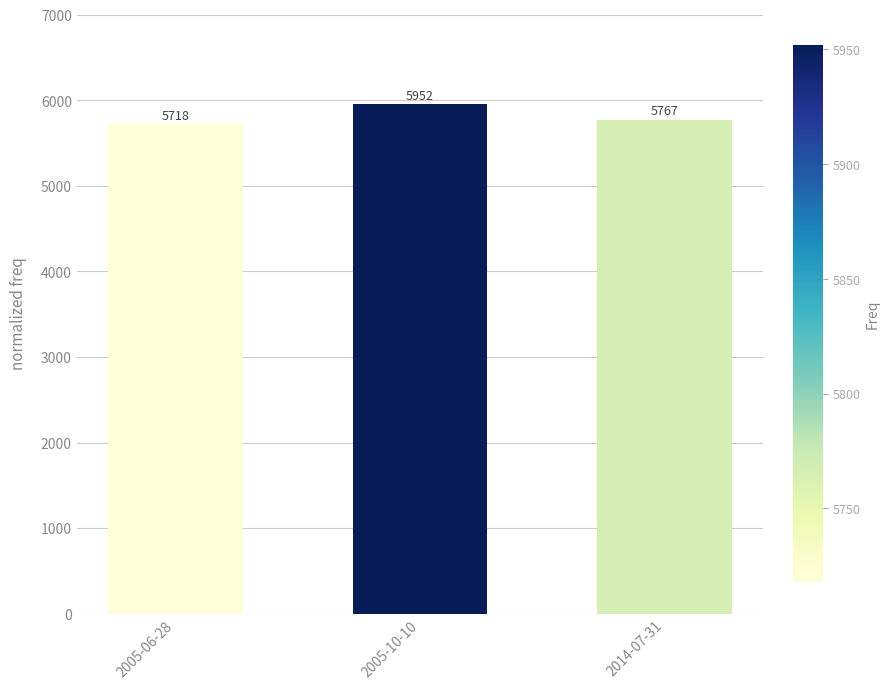

Reading left to right, transcribe all the data shown in this chart.

5718	5952	5767